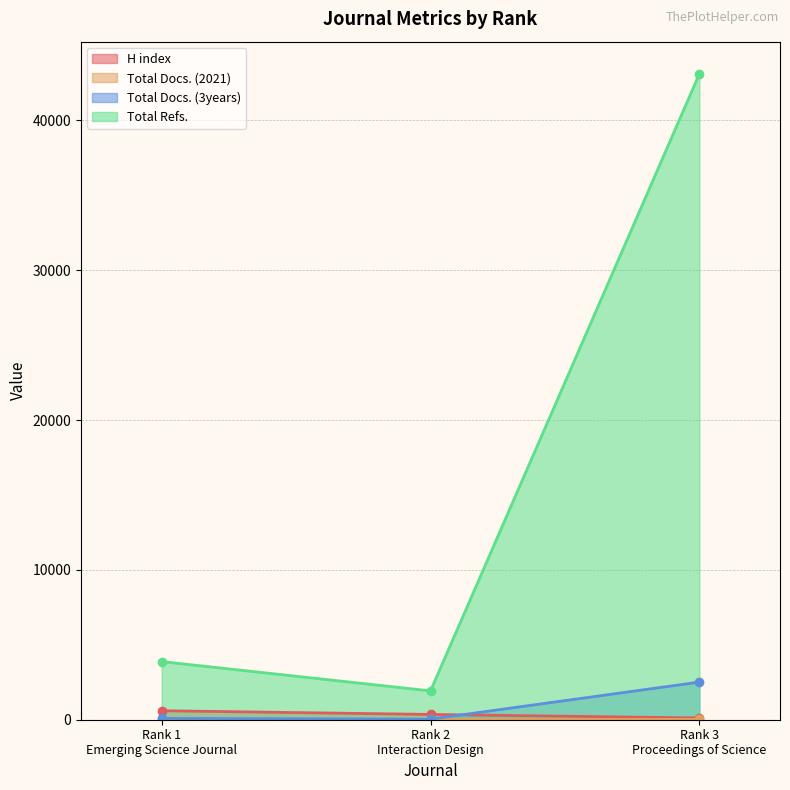

What is the difference between the Total Refs. values at Rank 2
Interaction Design and Rank 3
Proceedings of Science?

41175